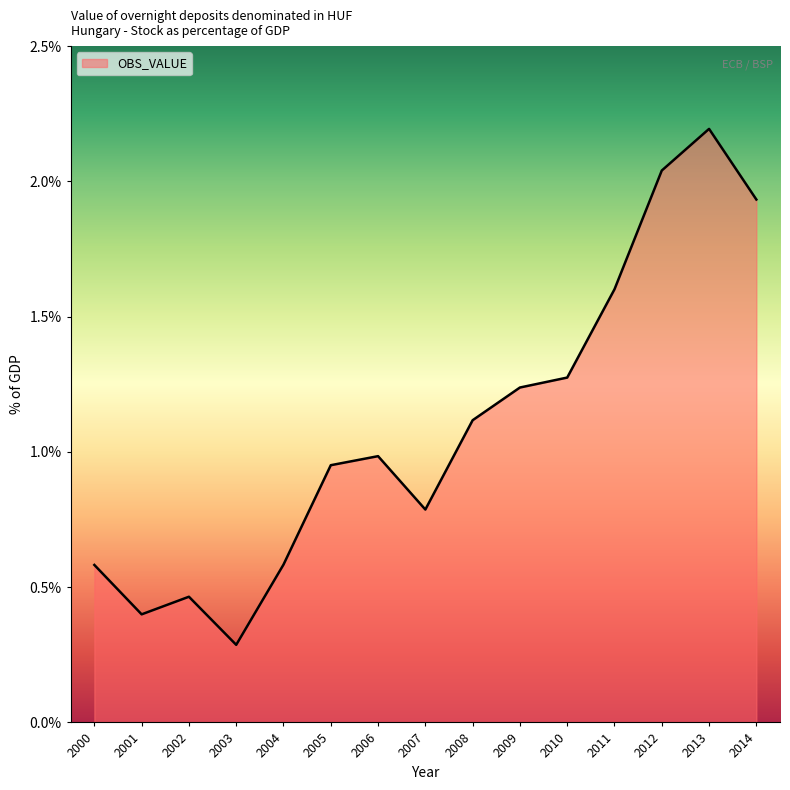

Does the chart have visible grid lines?

No